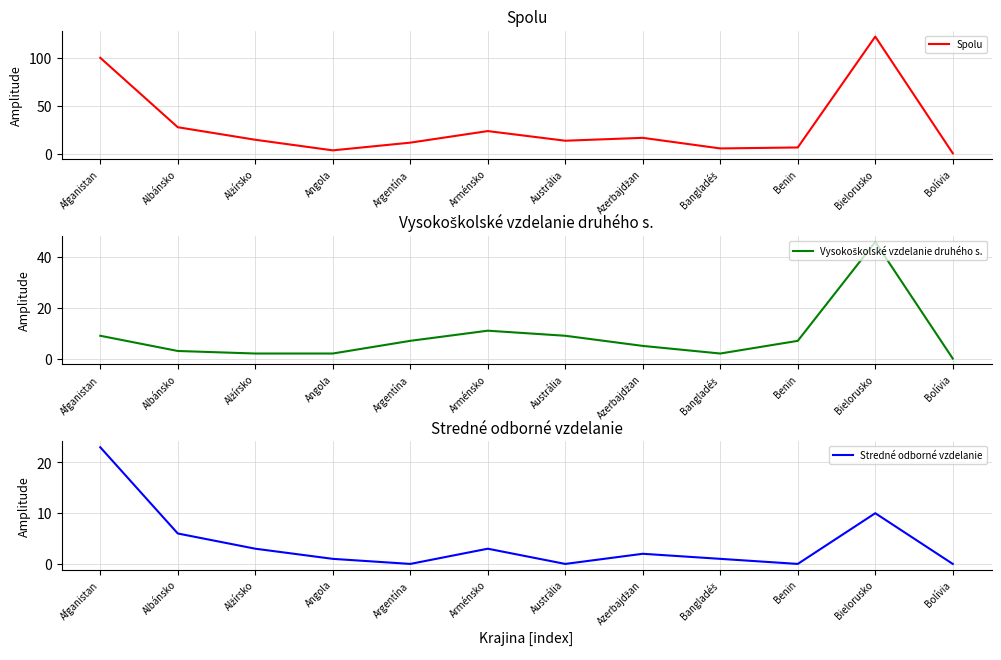

What is the spread (max minus min) of values at Afganistan?

91